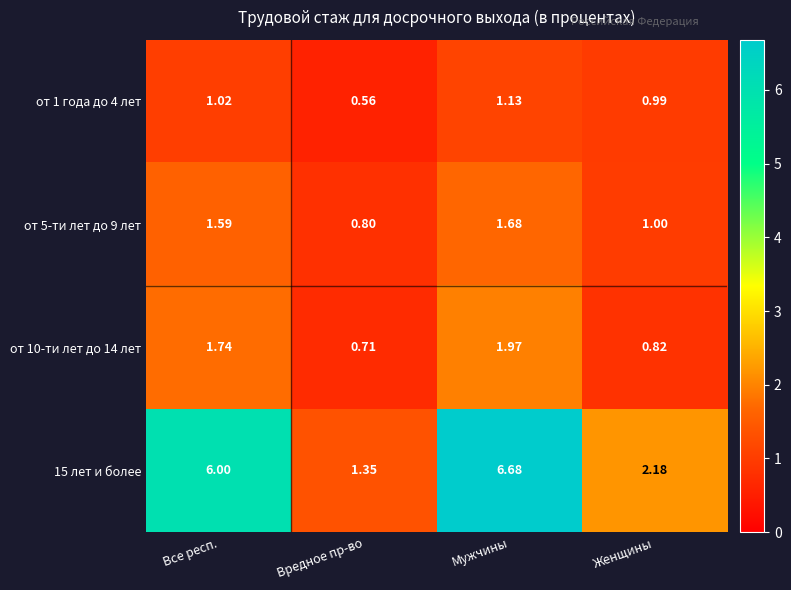

At which label does от 10-ти лет до 14 лет first exceed 1?

Все респ.